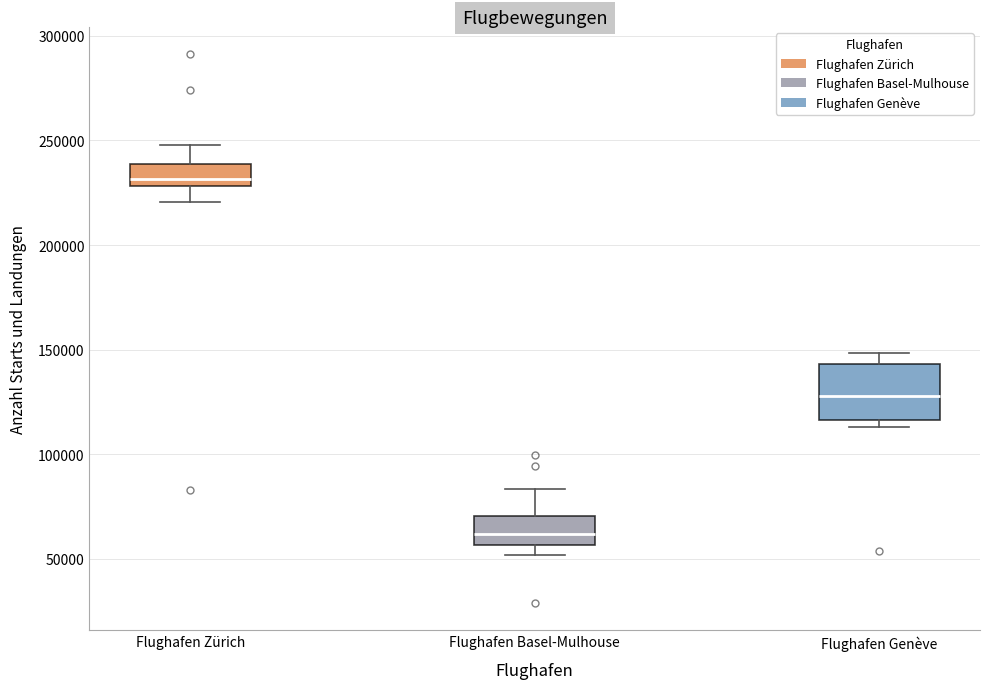

Which box has the highest median line?

Flughafen Zürich